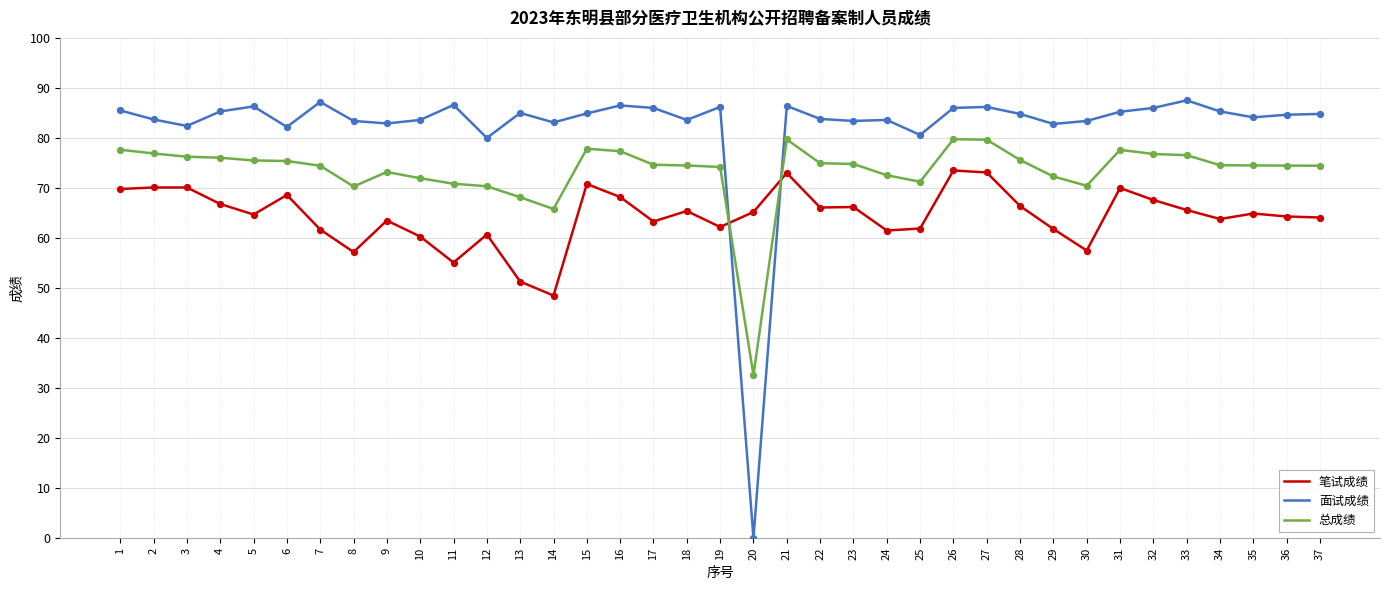

What is the difference between the highest and lowest values at 7?

25.5